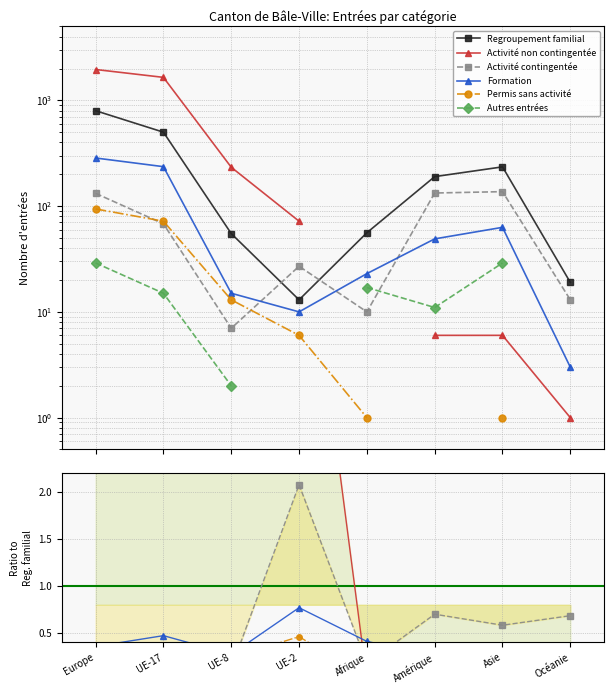

How many times do Formation and Activité non contingentée cross each other?

1